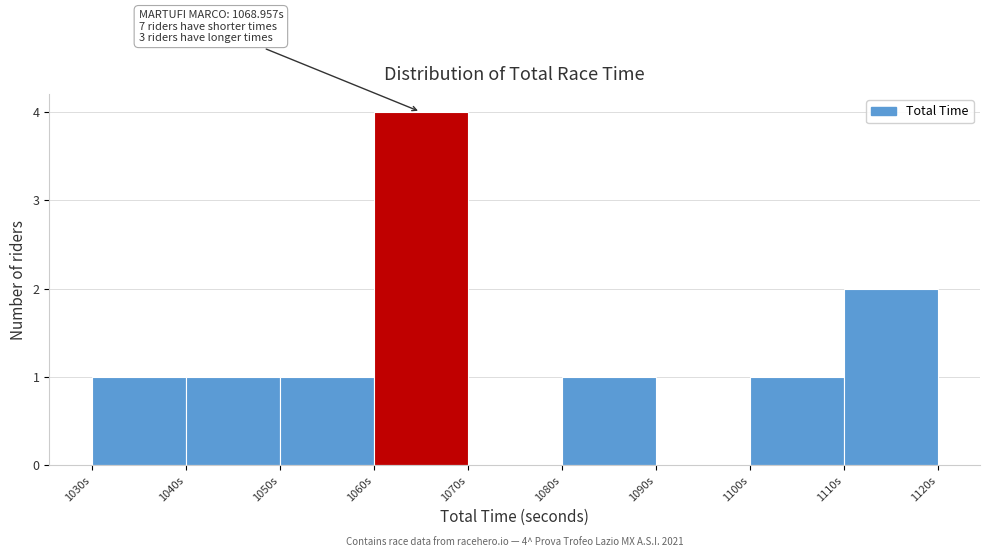

Which range on the x-axis has the tallest bar?

1060 to 1070